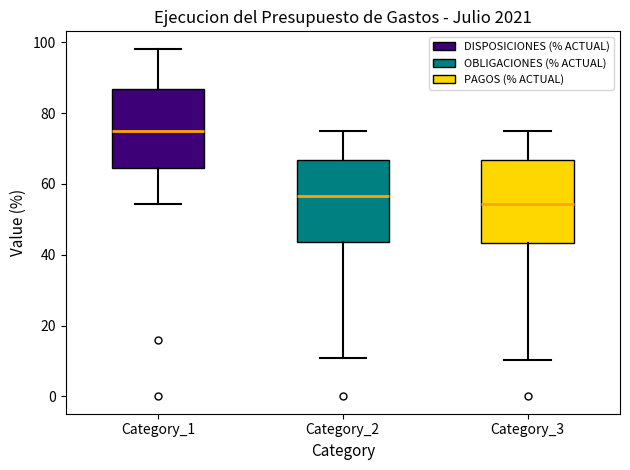

Where does the median line of the box for Category_1 sit on the y-axis? The values are not printed on the chart, so give them approximately, as read against the axis.

76